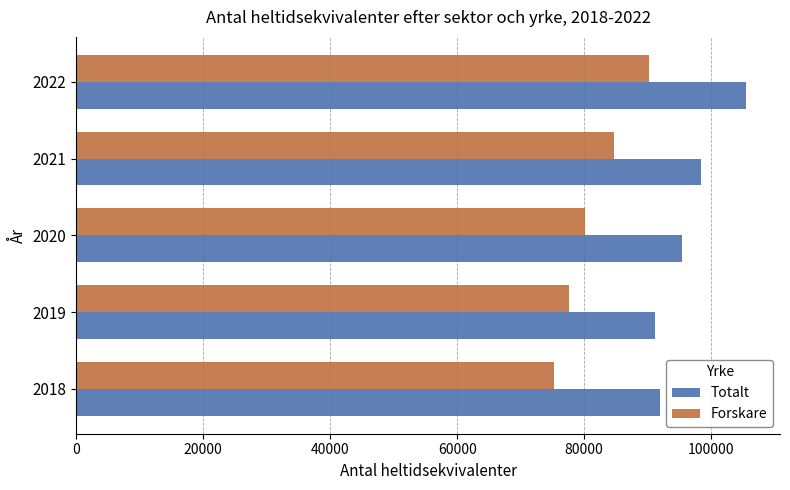

The value of Totalt at 2020 is 95463. True or false?

True